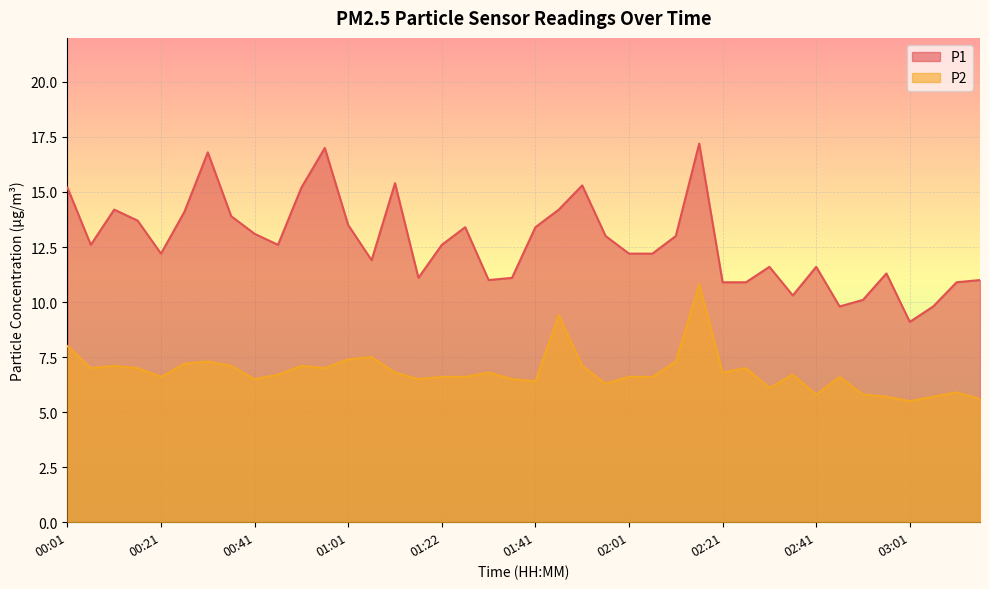

Reading right to left, what are all the values shown in this chart?

P1: 03:16=11.0	03:11=10.9	03:06=9.8	03:01=9.1	02:56=11.3	02:51=10.1	02:46=9.8	02:41=11.6	02:36=10.3	02:31=11.6	02:26=10.9	02:21=10.9	02:16=17.2	02:11=13.0	02:06=12.2	02:01=12.2	01:56=13.0	01:51=15.3	01:46=14.2	01:41=13.4	01:36=11.1	01:31=11.0	01:26=13.4	01:22=12.6	01:16=11.1	01:11=15.4	01:06=11.9	01:01=13.5	00:56=17.0	00:51=15.2	00:46=12.6	00:41=13.1	00:36=13.9	00:31=16.8	00:26=14.1	00:21=12.2	00:16=13.7	00:11=14.2	00:06=12.6	00:01=15.2
P2: 03:16=5.6	03:11=5.9	03:06=5.7	03:01=5.5	02:56=5.7	02:51=5.8	02:46=6.6	02:41=5.8	02:36=6.7	02:31=6.1	02:26=7.0	02:21=6.8	02:16=10.8	02:11=7.3	02:06=6.6	02:01=6.6	01:56=6.3	01:51=7.1	01:46=9.4	01:41=6.4	01:36=6.5	01:31=6.8	01:26=6.6	01:22=6.6	01:16=6.5	01:11=6.8	01:06=7.5	01:01=7.4	00:56=7.0	00:51=7.1	00:46=6.7	00:41=6.5	00:36=7.1	00:31=7.3	00:26=7.2	00:21=6.6	00:16=7.0	00:11=7.1	00:06=7.0	00:01=8.0